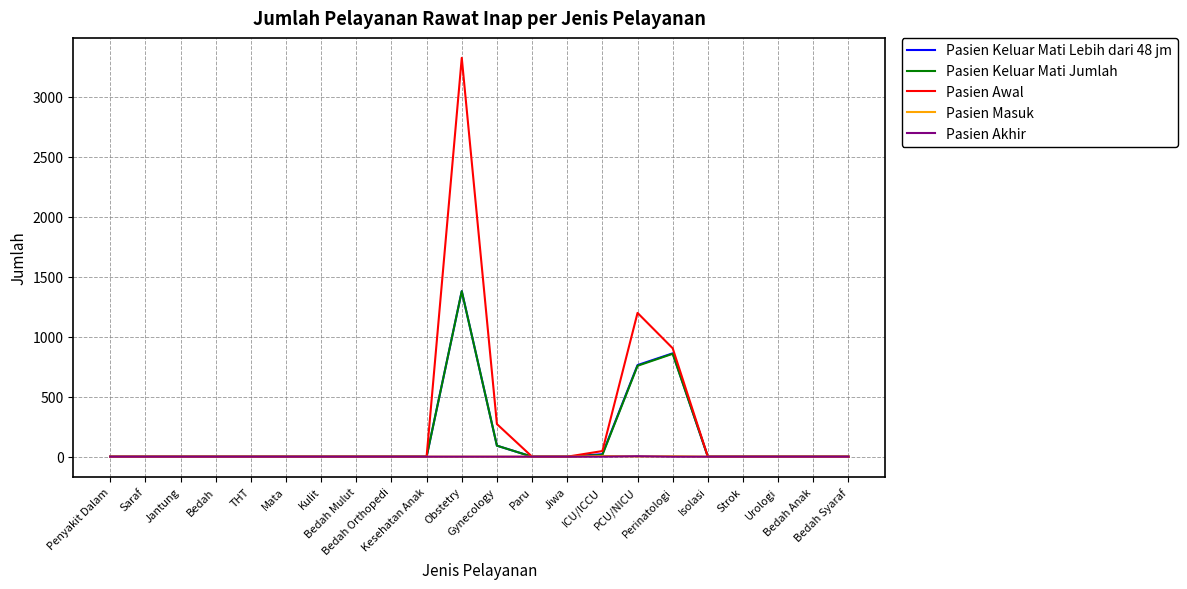

Does the chart display data point markers on the line(s)?

No